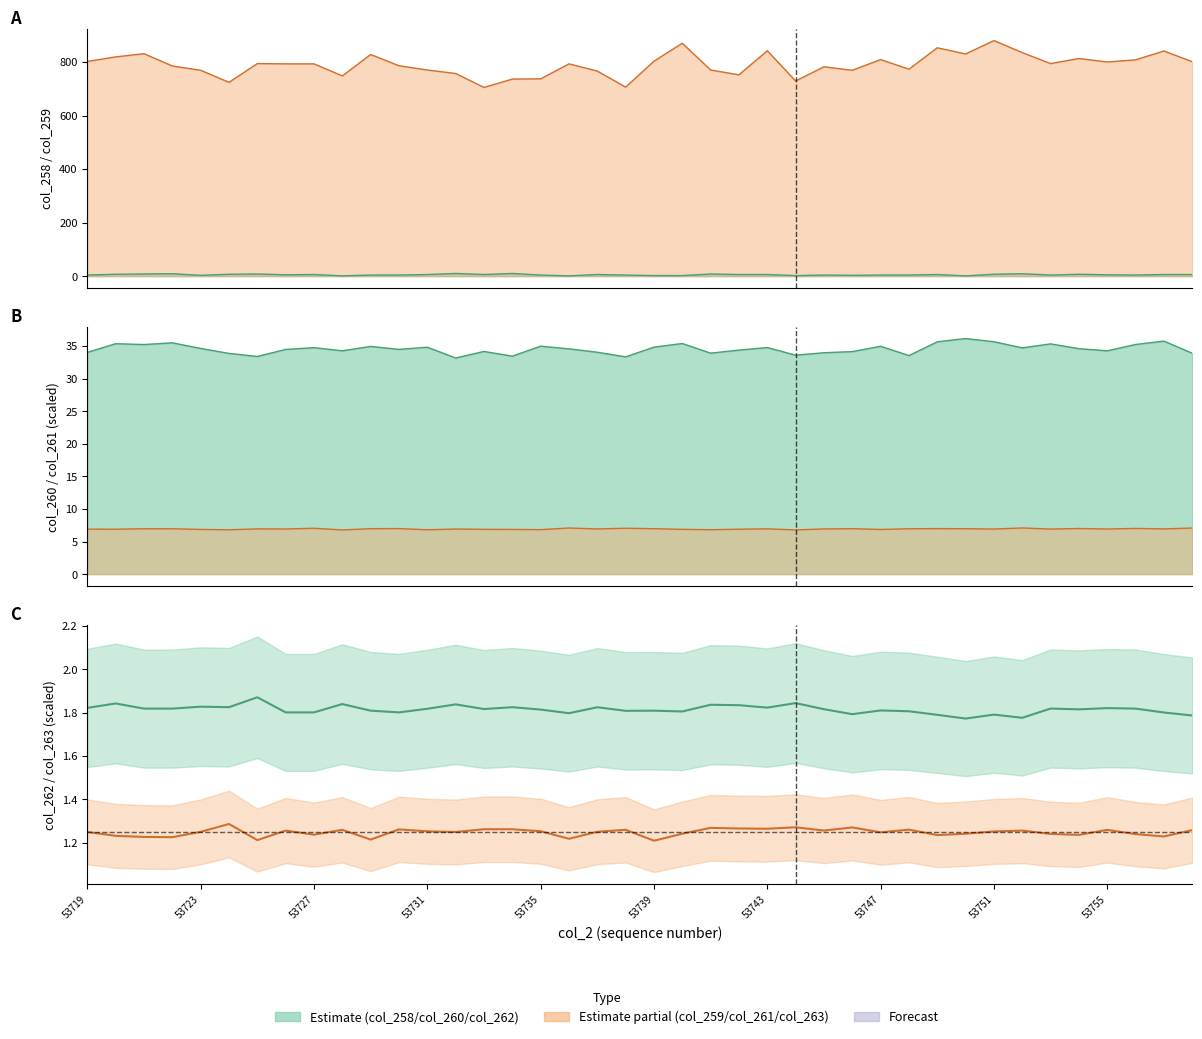

How many lines are shown in the chart?

6